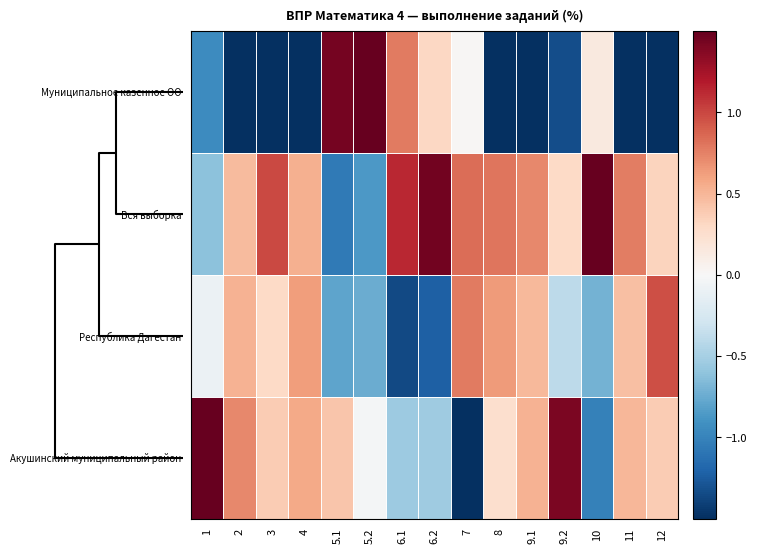

Reading left to right, transcribe all the data shown in this chart.

Муниципальное казенное ОО: 1=-0.9	2=-1.7	3=-1.7	4=-1.7	5.1=1.4	5.2=1.6	6.1=0.8	6.2=0.3	7=0.0	8=-1.7	9.1=-1.7	9.2=-1.3	10=0.1	11=-1.7	12=-1.7
Вся выборка: 1=-0.6	2=0.5	3=1.0	4=0.5	5.1=-1.1	5.2=-0.9	6.1=1.1	6.2=1.5	7=0.8	8=0.8	9.1=0.7	9.2=0.3	10=1.6	11=0.8	12=0.3
Республика Дагестан: 1=-0.1	2=0.5	3=0.3	4=0.6	5.1=-0.8	5.2=-0.7	6.1=-1.4	6.2=-1.2	7=0.8	8=0.6	9.1=0.5	9.2=-0.4	10=-0.7	11=0.5	12=1.0
Акушинский муниципальный район: 1=1.6	2=0.7	3=0.4	4=0.6	5.1=0.4	5.2=-0.0	6.1=-0.6	6.2=-0.5	7=-1.6	8=0.3	9.1=0.5	9.2=1.4	10=-1.0	11=0.5	12=0.4